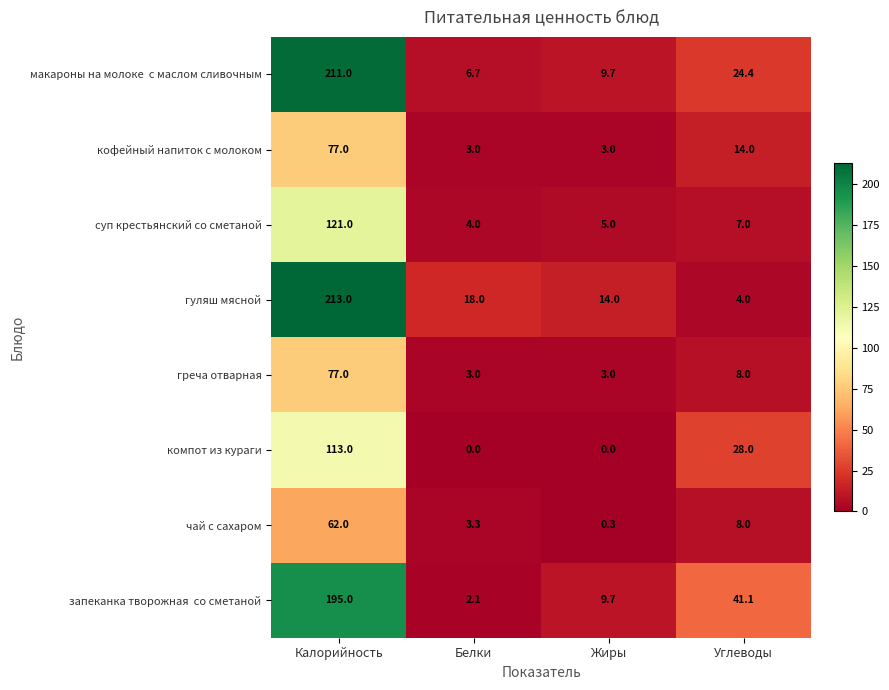

Rank the categories by суп крестьянский со сметаной value from lowest to highest.

Белки, Жиры, Углеводы, Калорийность